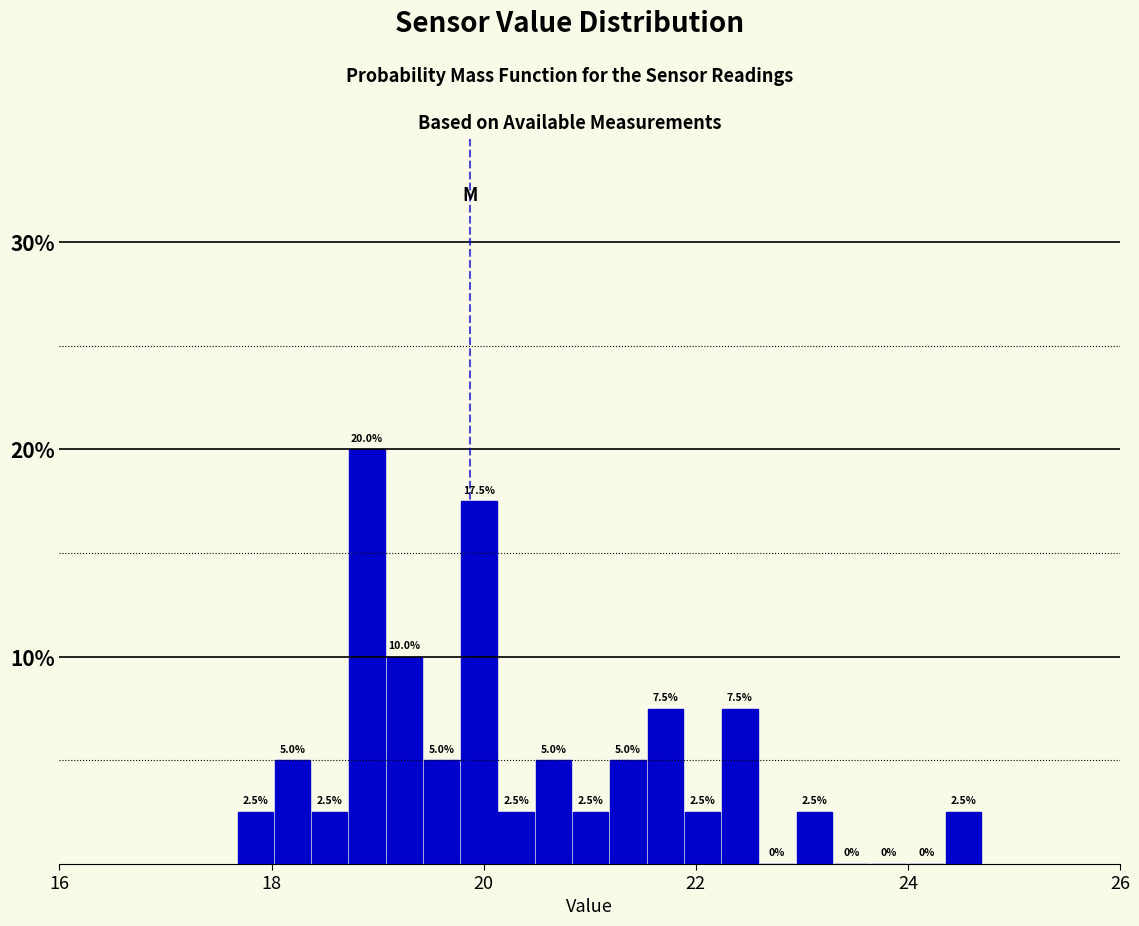

Read against the x-axis, roughly where is the centre of the tallest bar?

19.0